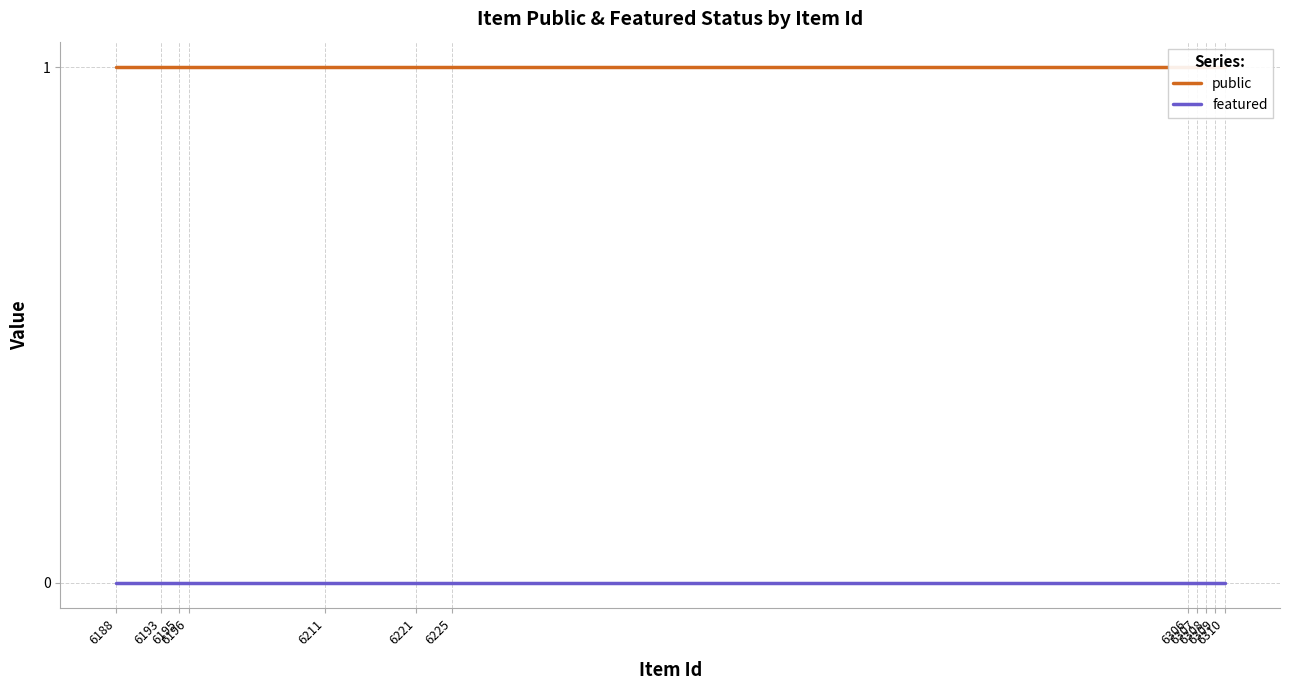

List the labels in order of public value, smallest first.

6310, 6309, 6308, 6307, 6306, 6225, 6221, 6211, 6196, 6195, 6193, 6188